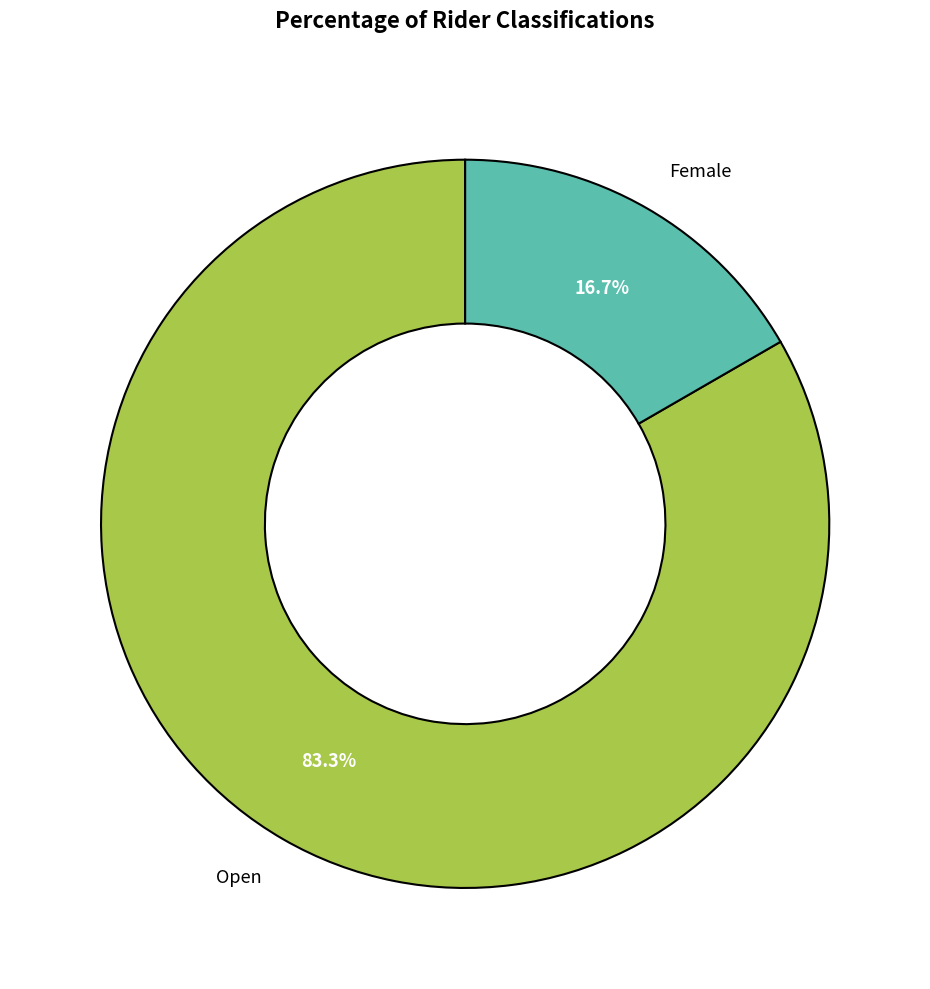

Rank the categories by value from highest to lowest.

Open, Female